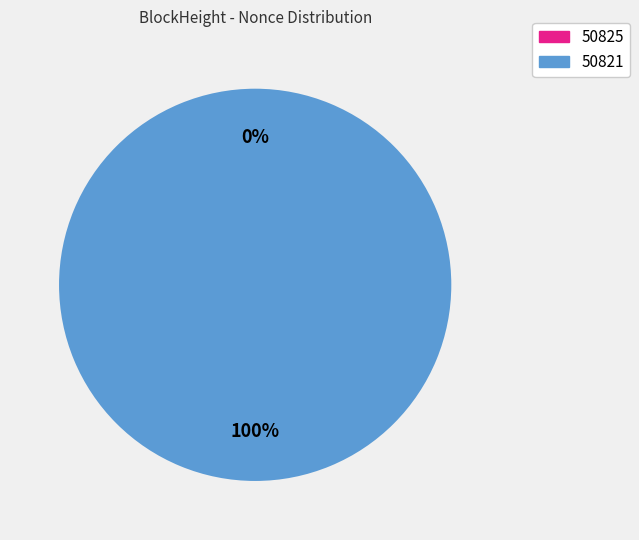

Combined, what portion of the pie is 50825 and 50821?

100.0%